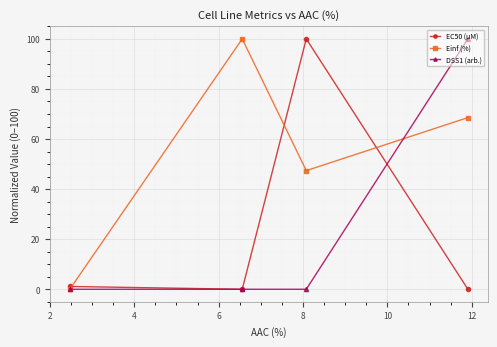

What is the greatest value displayed?

100.0